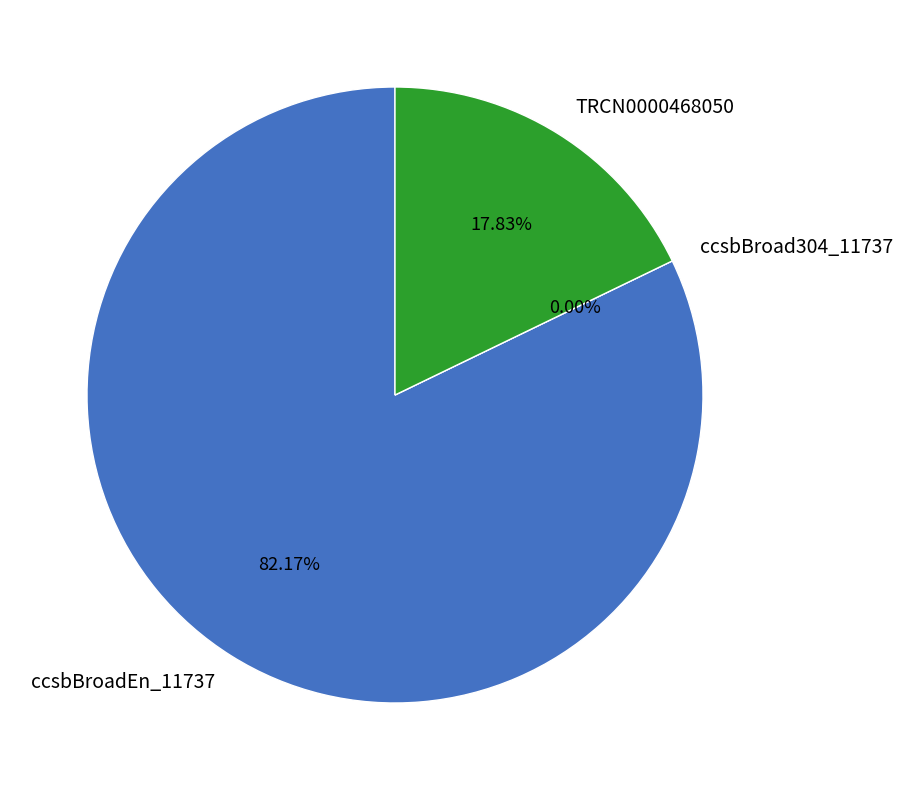

Count the number of slices in the pie.

3